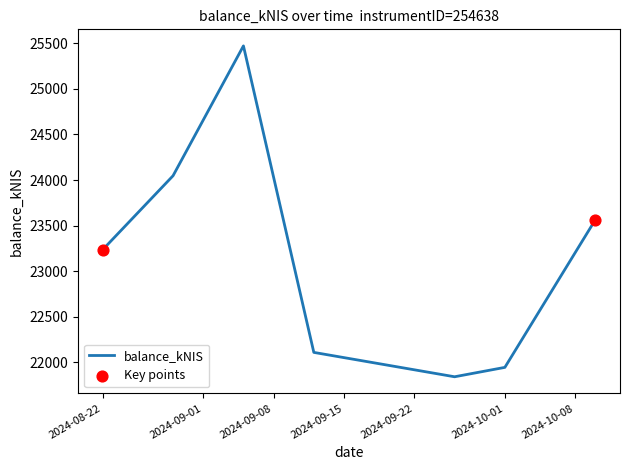

How many interior local peaks (higher than both neighbors) does the data have?

1